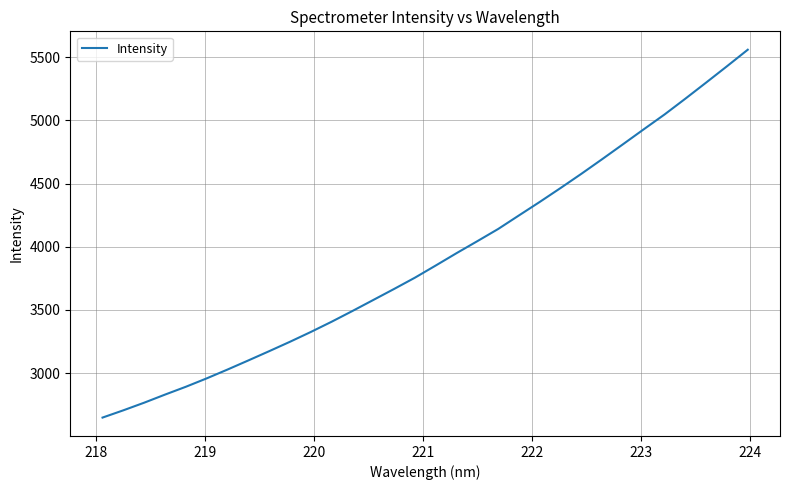

What is the difference between the maximum and minimum values?

2909.9